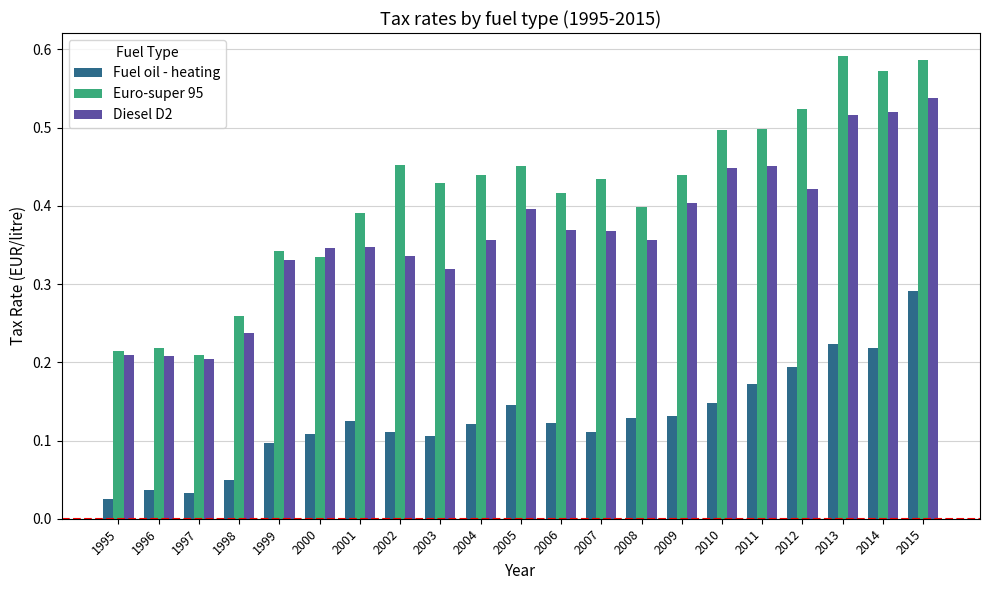

Which label corresponds to the smallest value in the chart?

1995